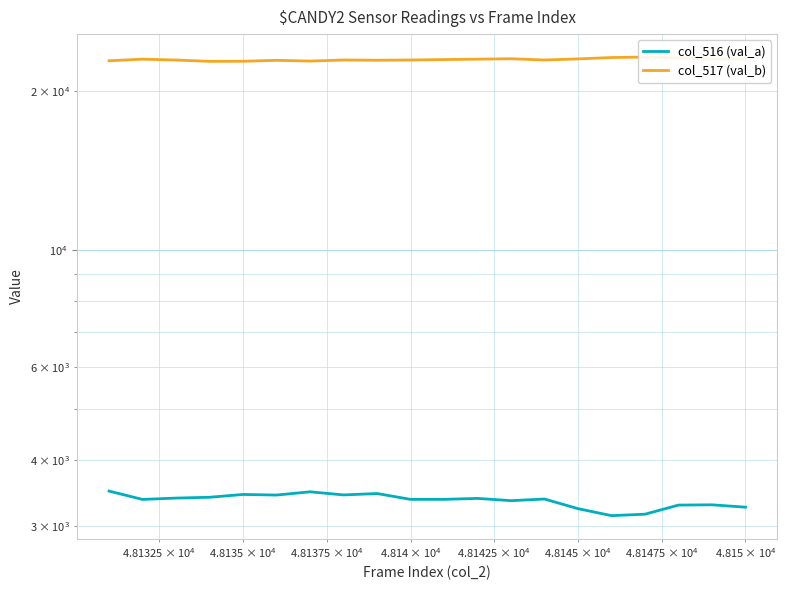

How many lines are shown in the chart?

2